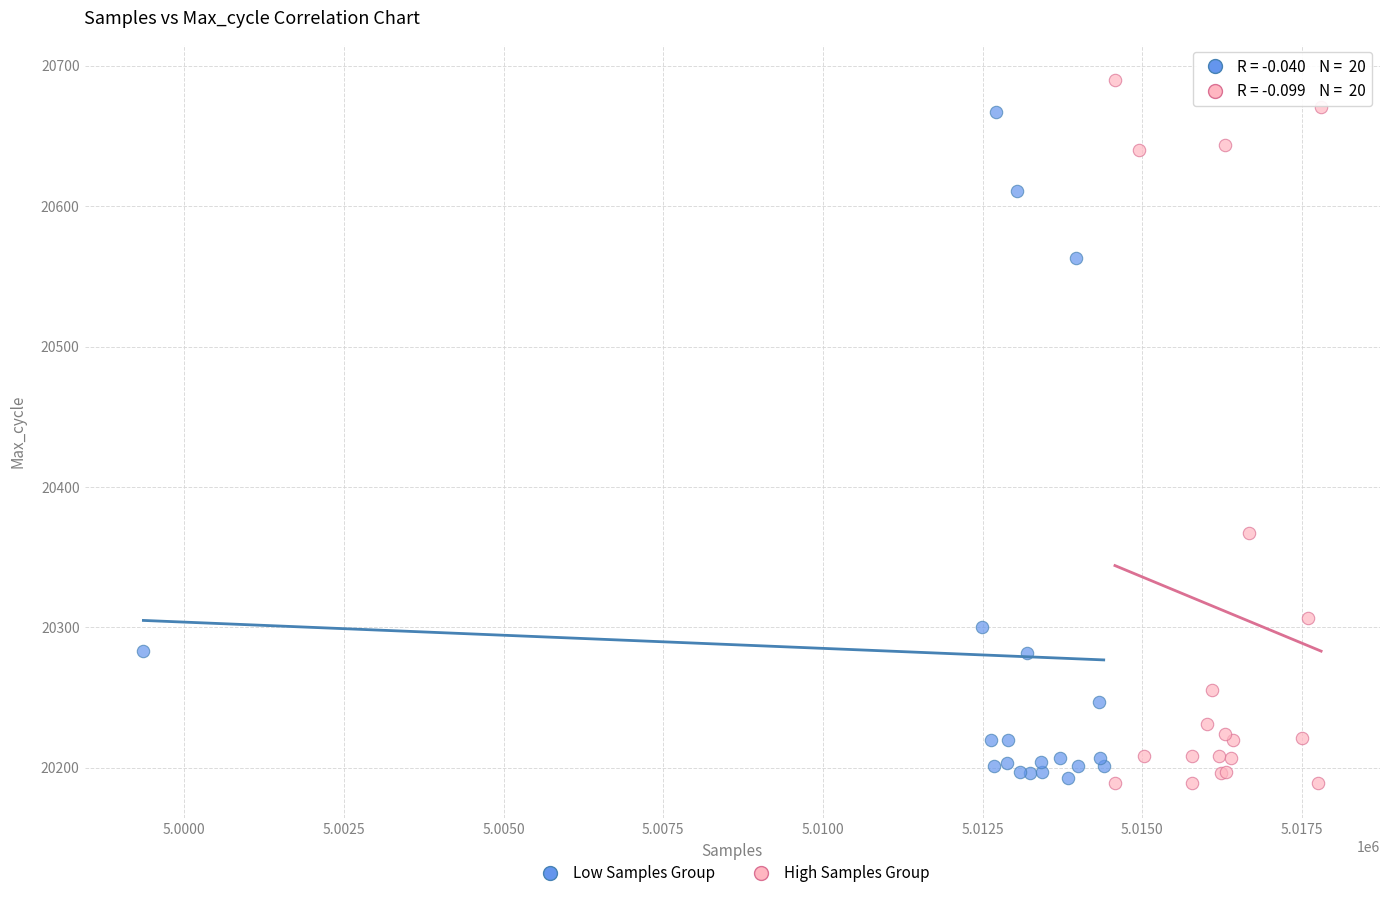

Which series reaches the maximum Y coordinate?

High Samples Group